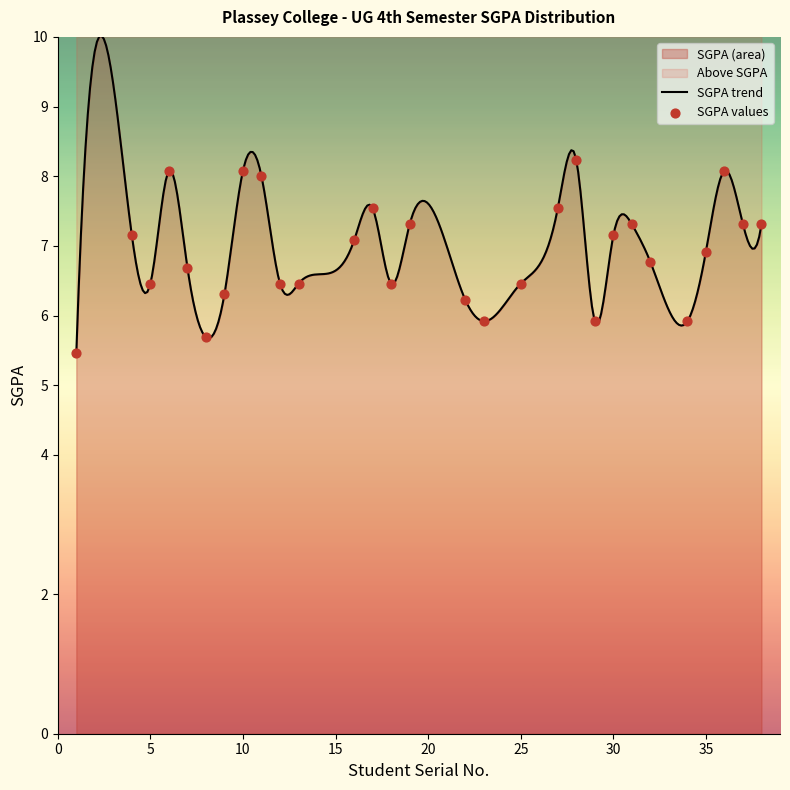

Which has a higher value, 11 or 16?

11